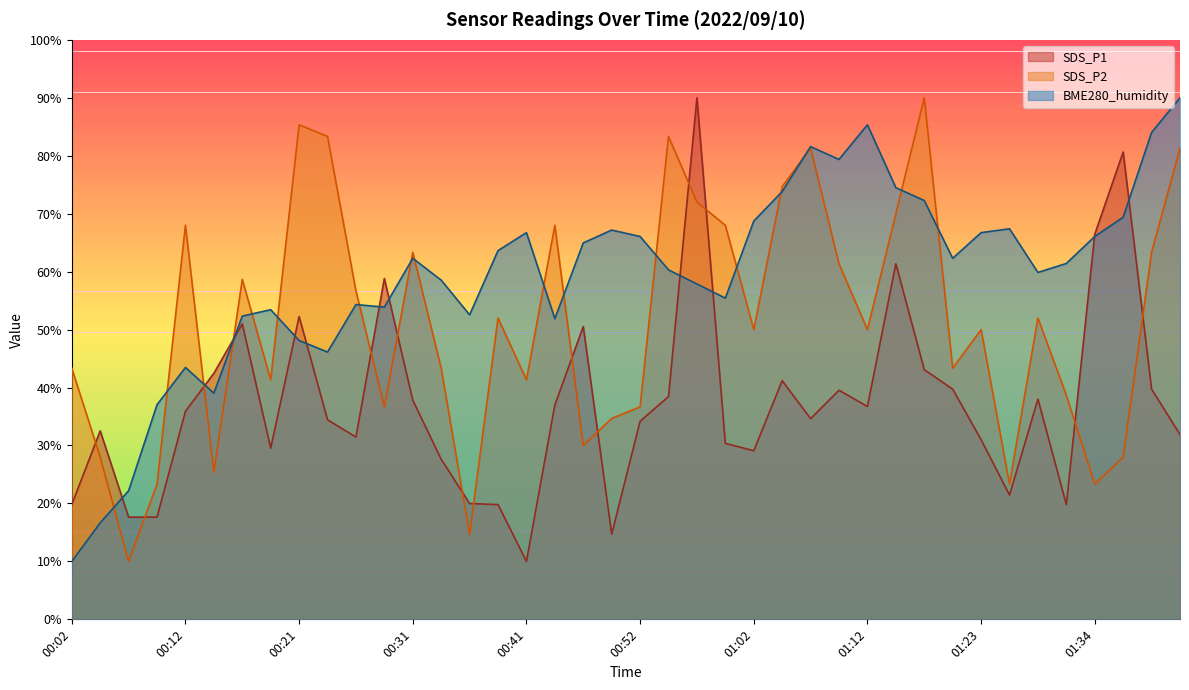

What is the difference between the maximum and minimum values in the BME280_humidity series?

80.0